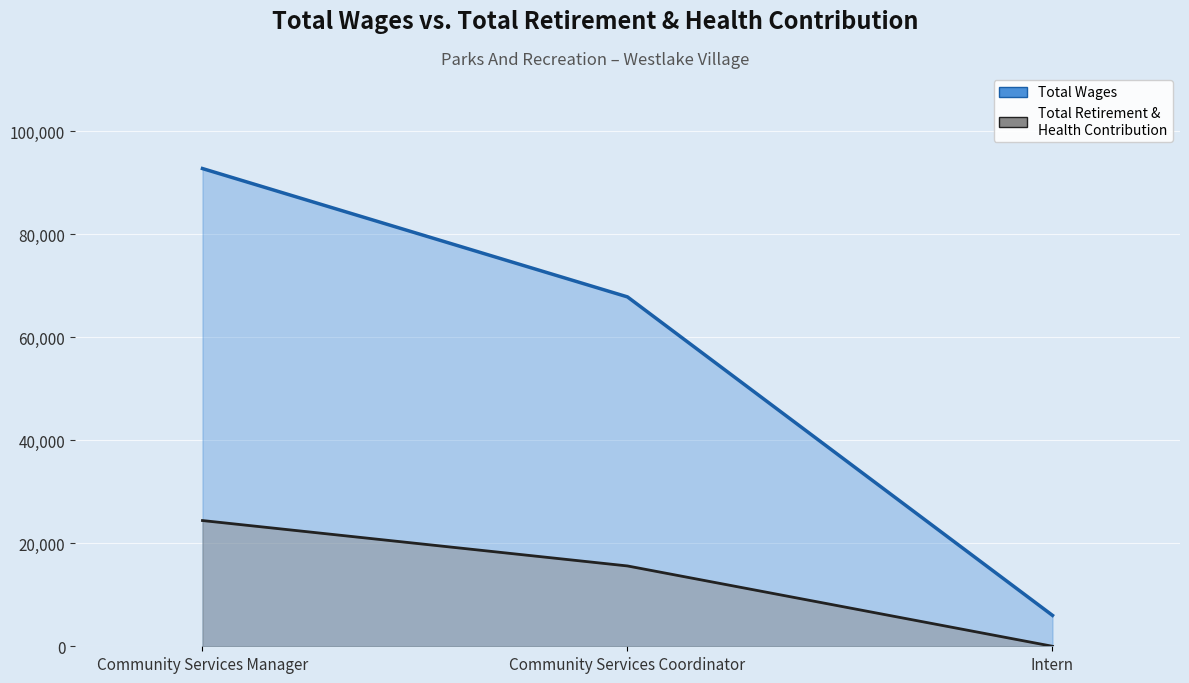

Is it true that Total Wages equals 94533 at Community Services Coordinator?

False